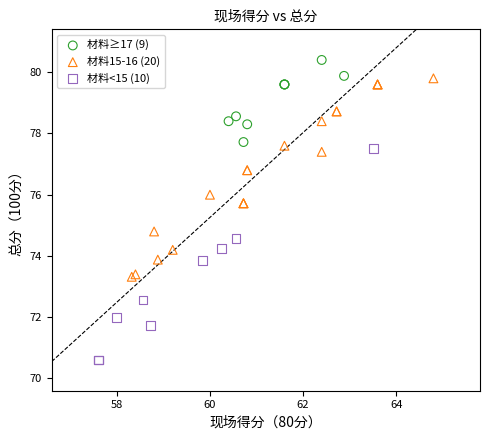

Which series has the largest Y range (max minus min)?

材料<15 (10)